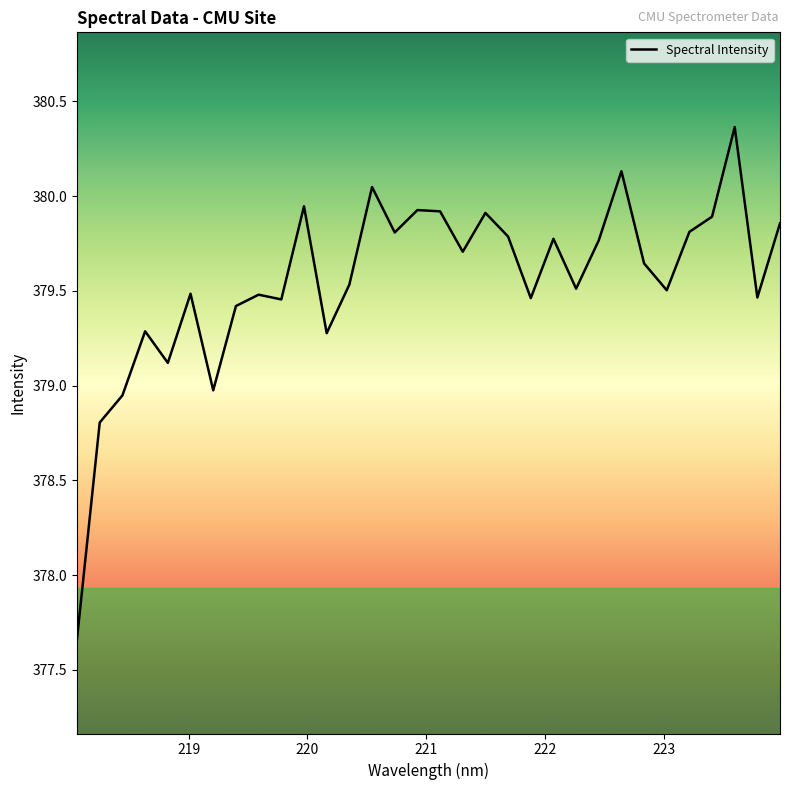

What is the greatest value displayed?

380.4